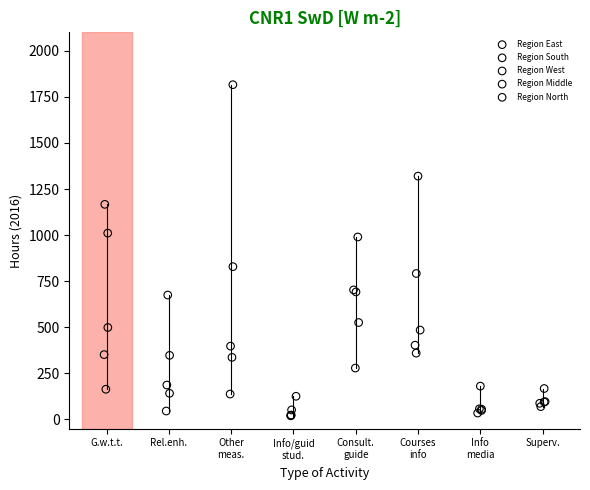

Which series has the widest spread of Y values?

Region East